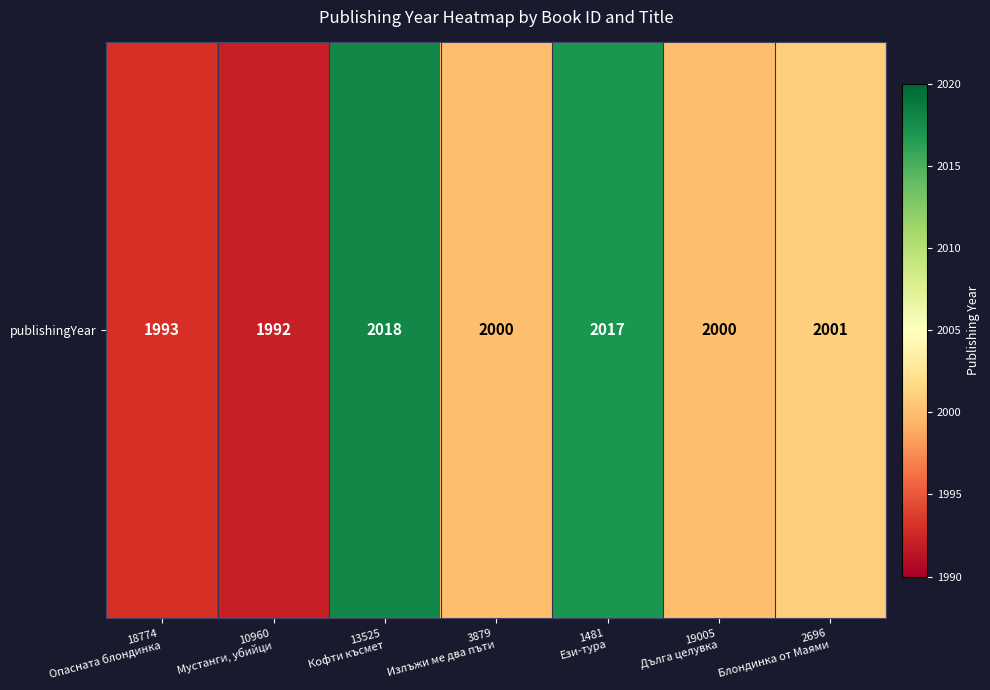

Rank the categories by value from lowest to highest.

10960
Мустанги, убийци, 18774
Опасната блондинка, 3879
Излъжи ме два пъти, 19005
Дълга целувка, 2696
Блондинка от Маями, 1481
Ези-тура, 13525
Кофти късмет